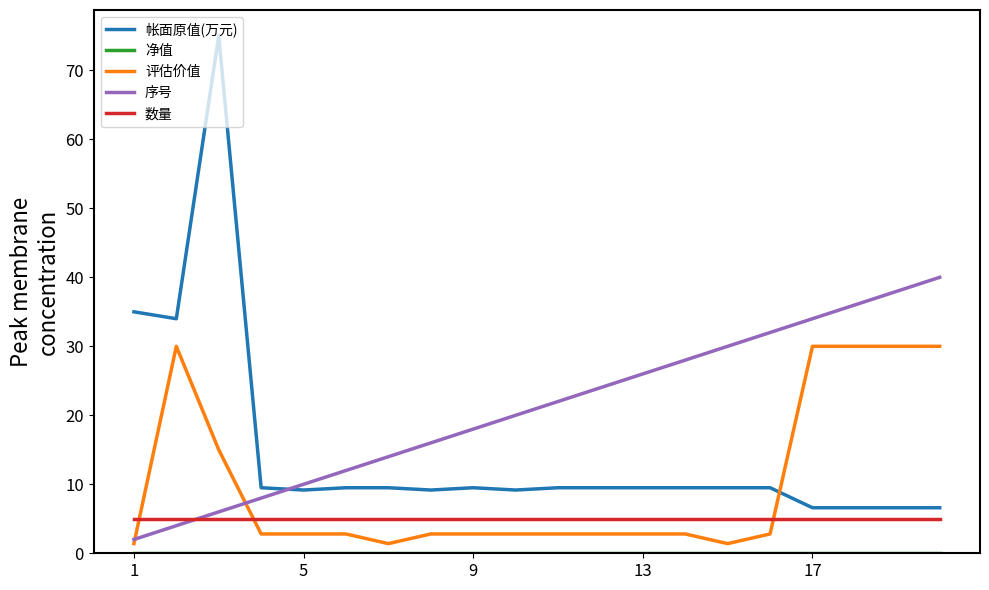

What is the difference between the second highest and second lowest values in the 序号 series?

34.0